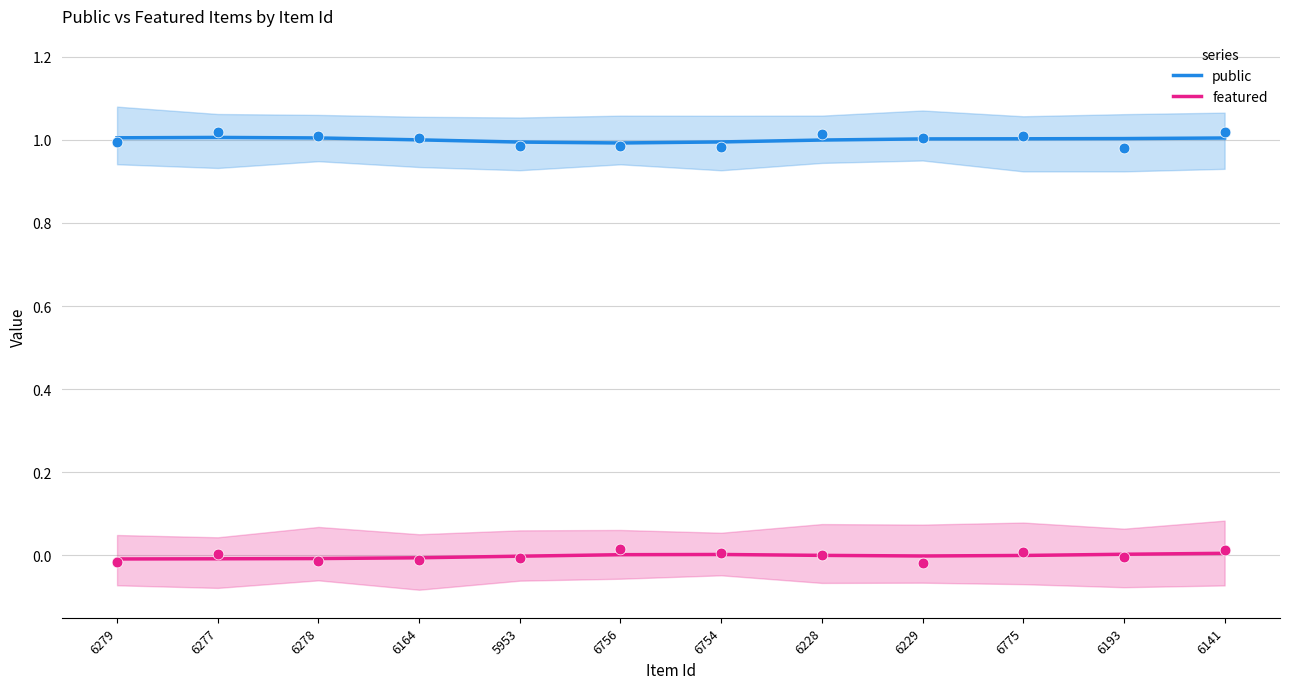

Is the value of public at 6775 greater than the value of featured at 6754?

Yes